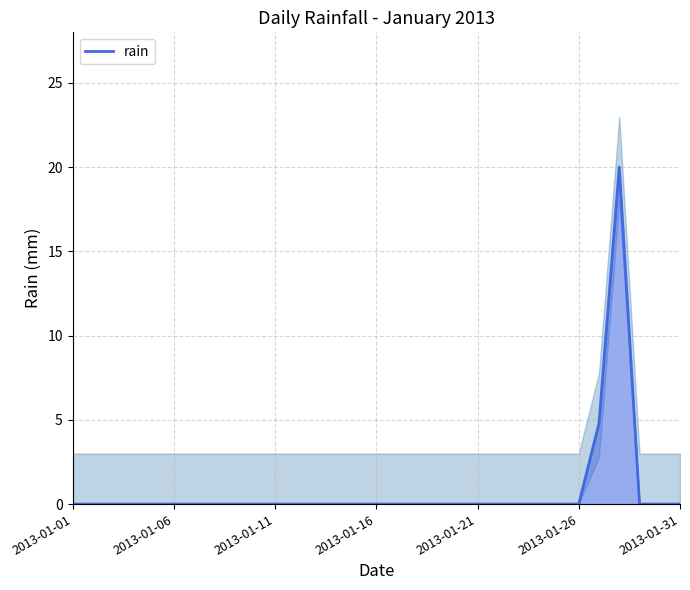

The value of rain at 2013-01-21 is -10.9. True or false?

False